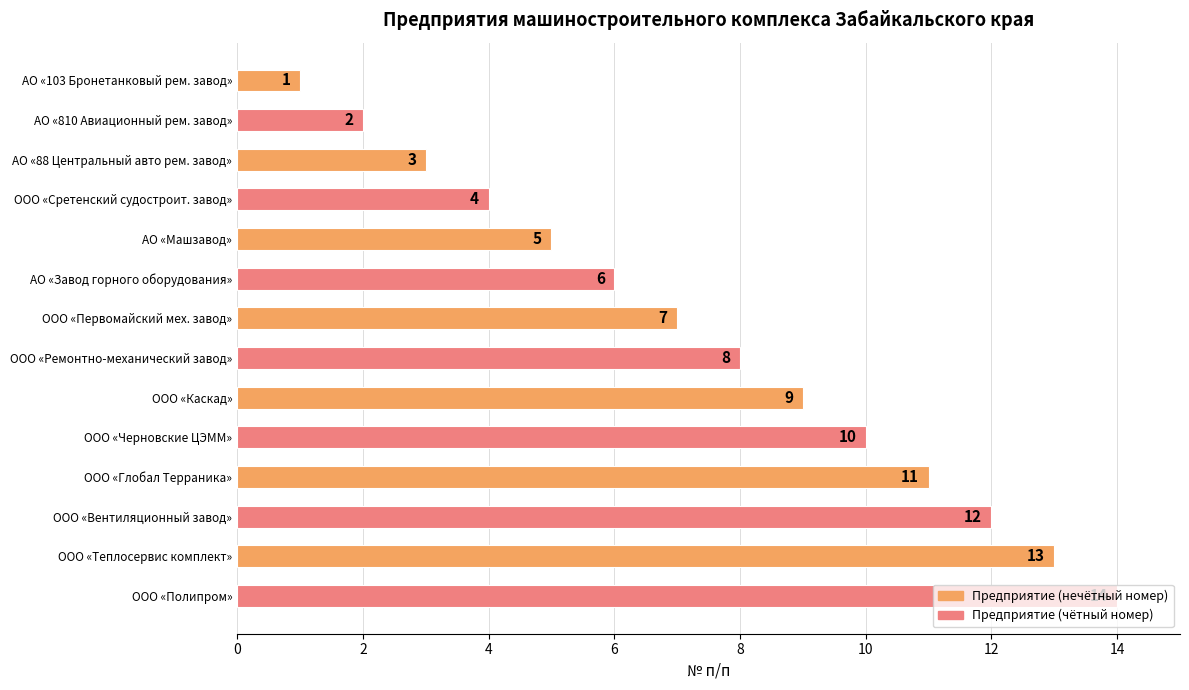

How many data points does each series have?

14